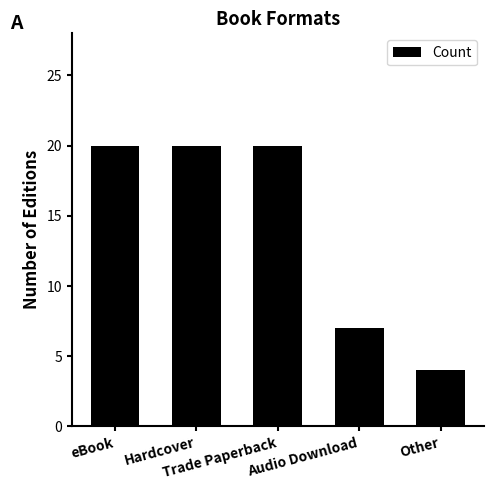

What position from the right is Hardcover?

4